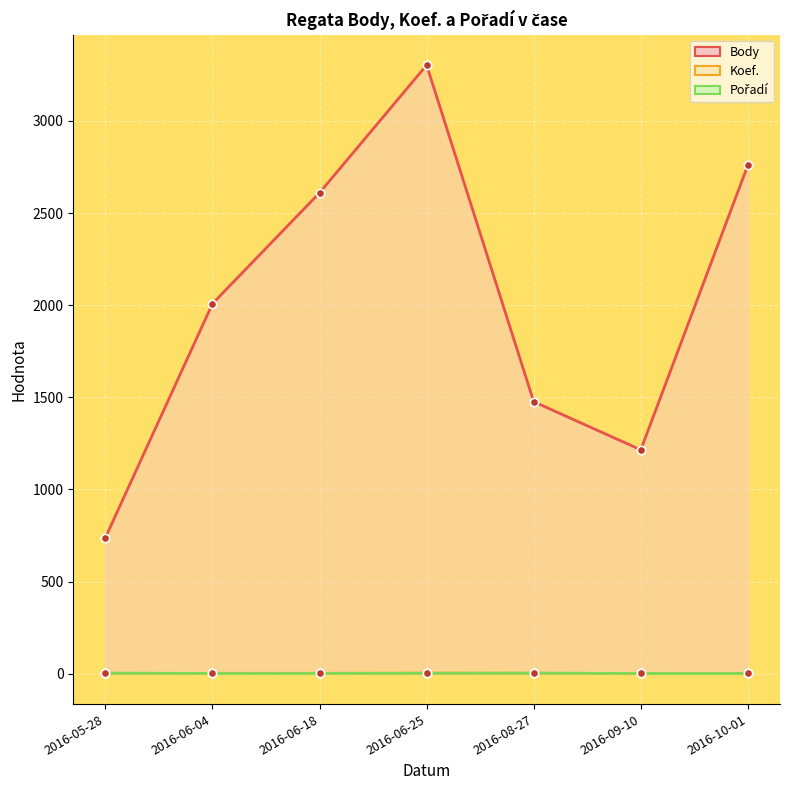

At 2016-06-04, list the series in order from smallest to largest.

Pořadí, Koef., Body